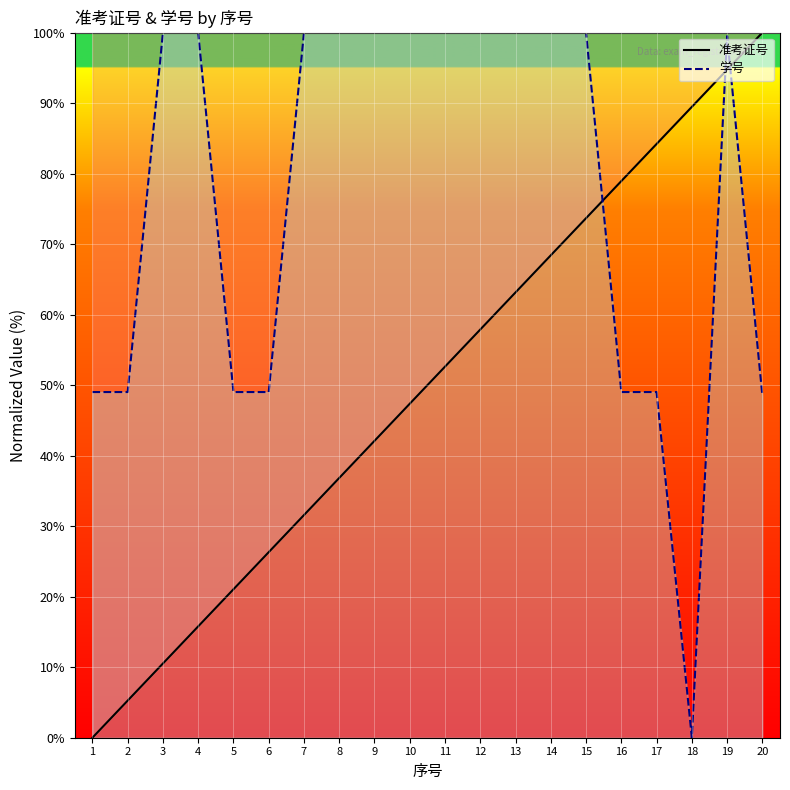

Reading left to right, what are all the values shown in this chart?

准考证号: 0.0	5.3	10.5	15.8	21.1	26.3	31.6	36.8	42.1	47.4	52.6	57.9	63.2	68.4	73.7	78.9	84.2	89.5	94.7	100.0
学号: 49.0	49.0	100.0	100.0	49.0	49.0	100.0	100.0	100.0	100.0	100.0	100.0	100.0	100.0	100.0	49.0	49.0	0.0	99.5	48.5